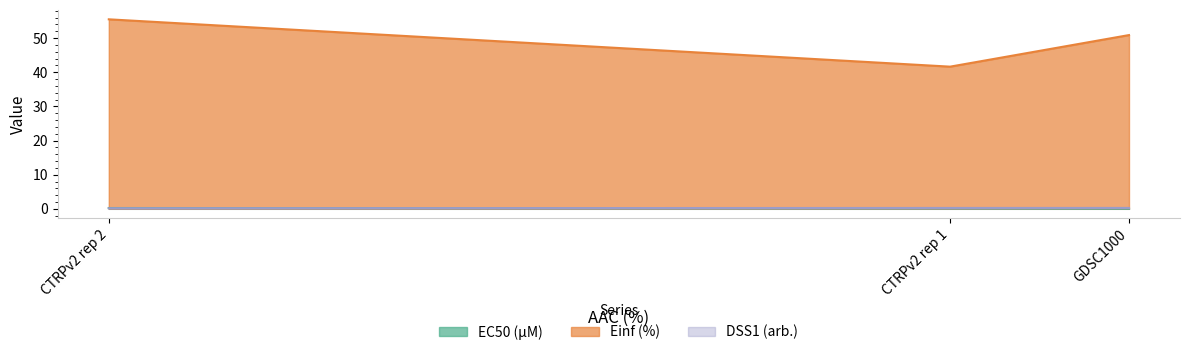

Reading left to right, what are all the values shown in this chart?

EC50 (µM): GDSC1000=0.1	CTRPv2 rep 1=0.2	CTRPv2 rep 2=0.2
Einf (%): GDSC1000=50.9	CTRPv2 rep 1=41.6	CTRPv2 rep 2=55.5
DSS1 (arb.): GDSC1000=0.3	CTRPv2 rep 1=0.3	CTRPv2 rep 2=0.2